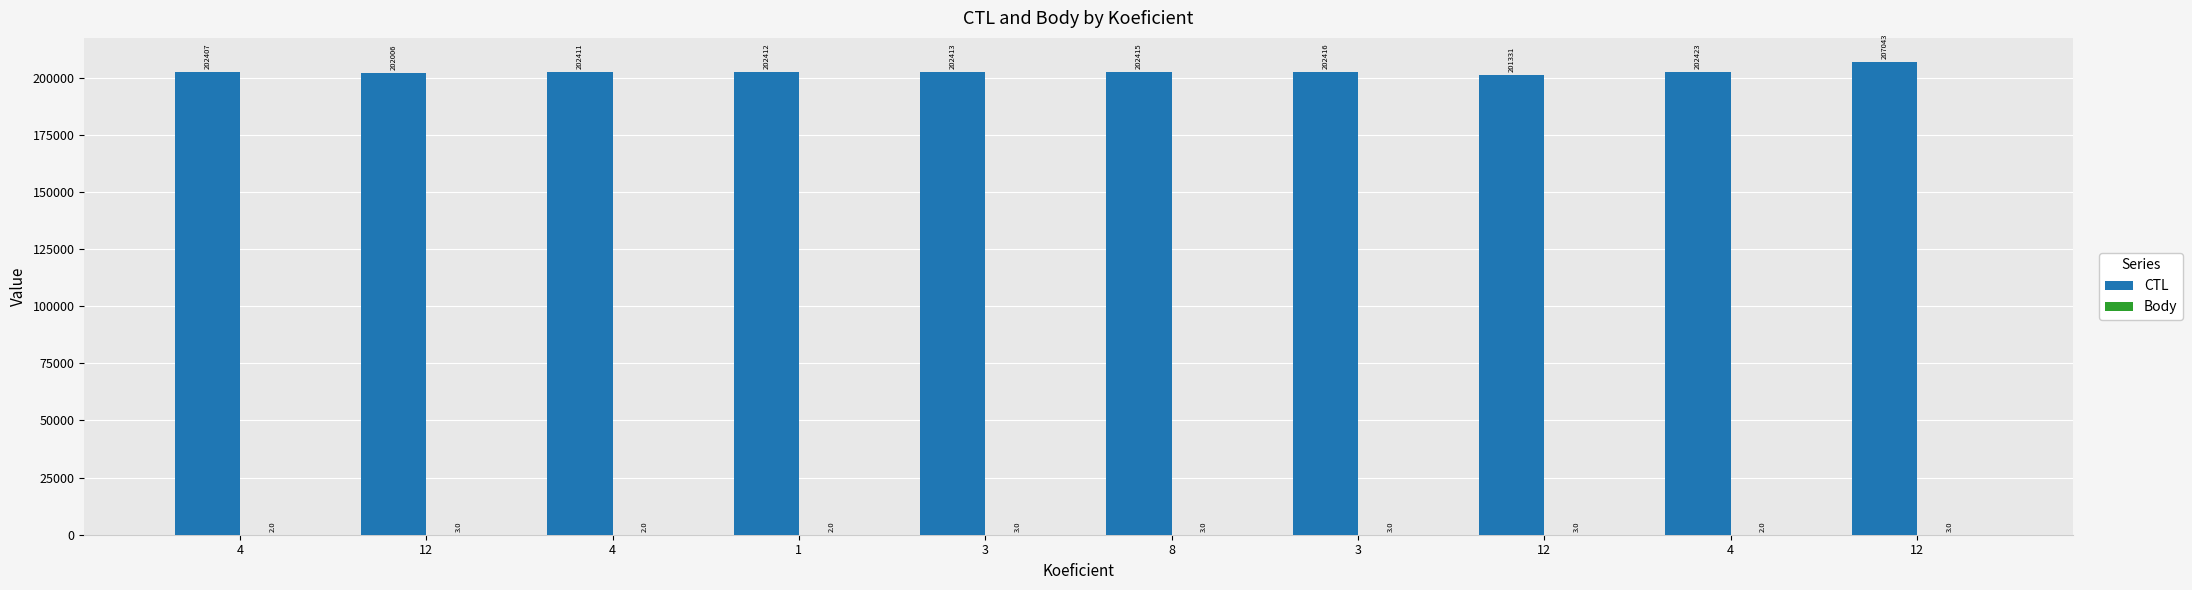

Does the chart contain stacked bars?

No